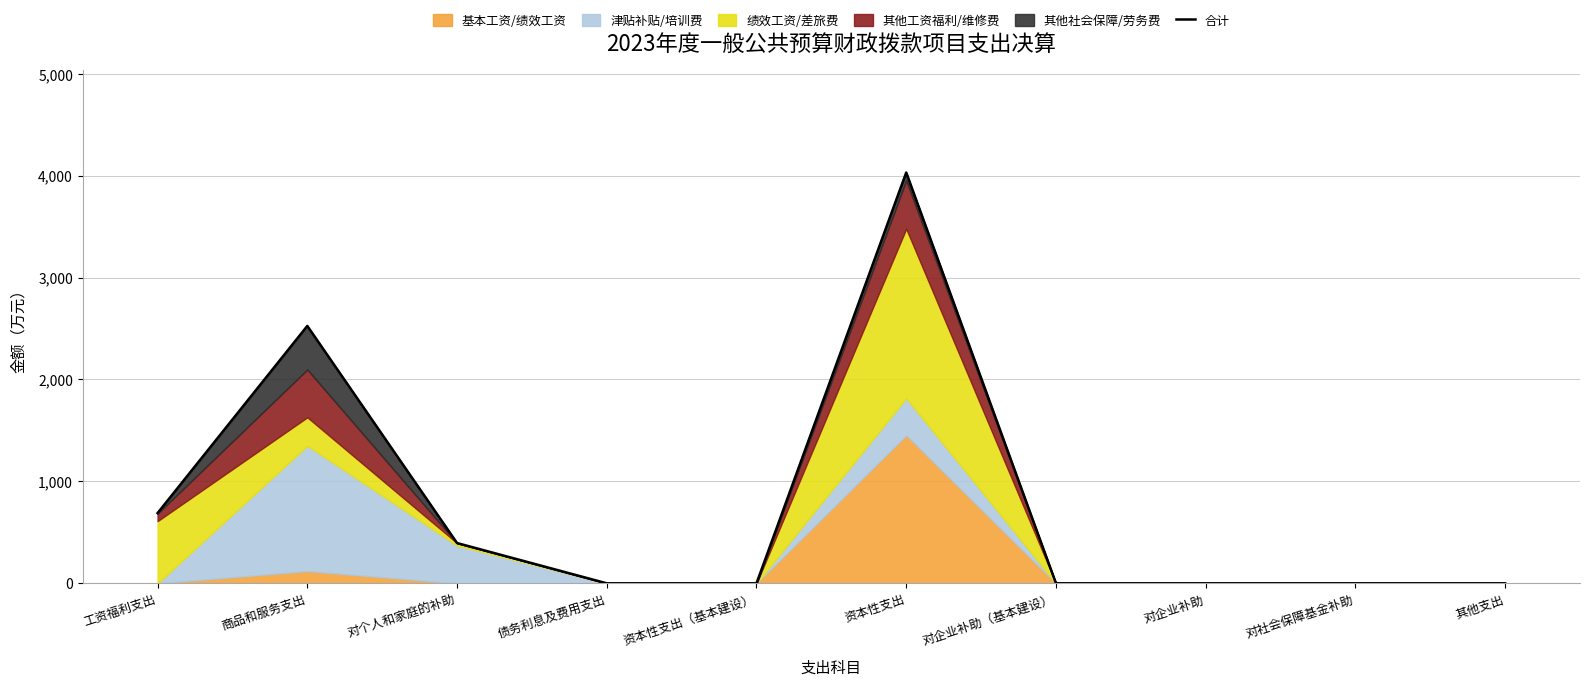

List the labels in order of value, smallest first.

债务利息及费用支出, 资本性支出（基本建设）, 对企业补助（基本建设）, 对企业补助, 对社会保障基金补助, 其他支出, 对个人和家庭的补助, 工资福利支出, 商品和服务支出, 资本性支出